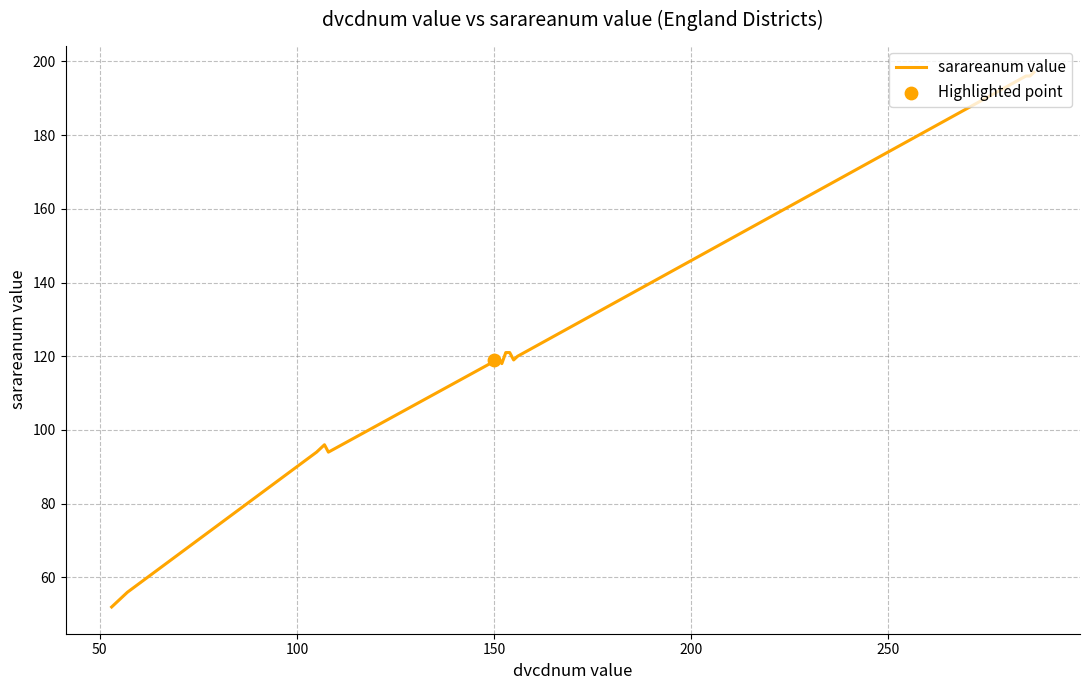

What is the difference between the maximum and minimum values?

145